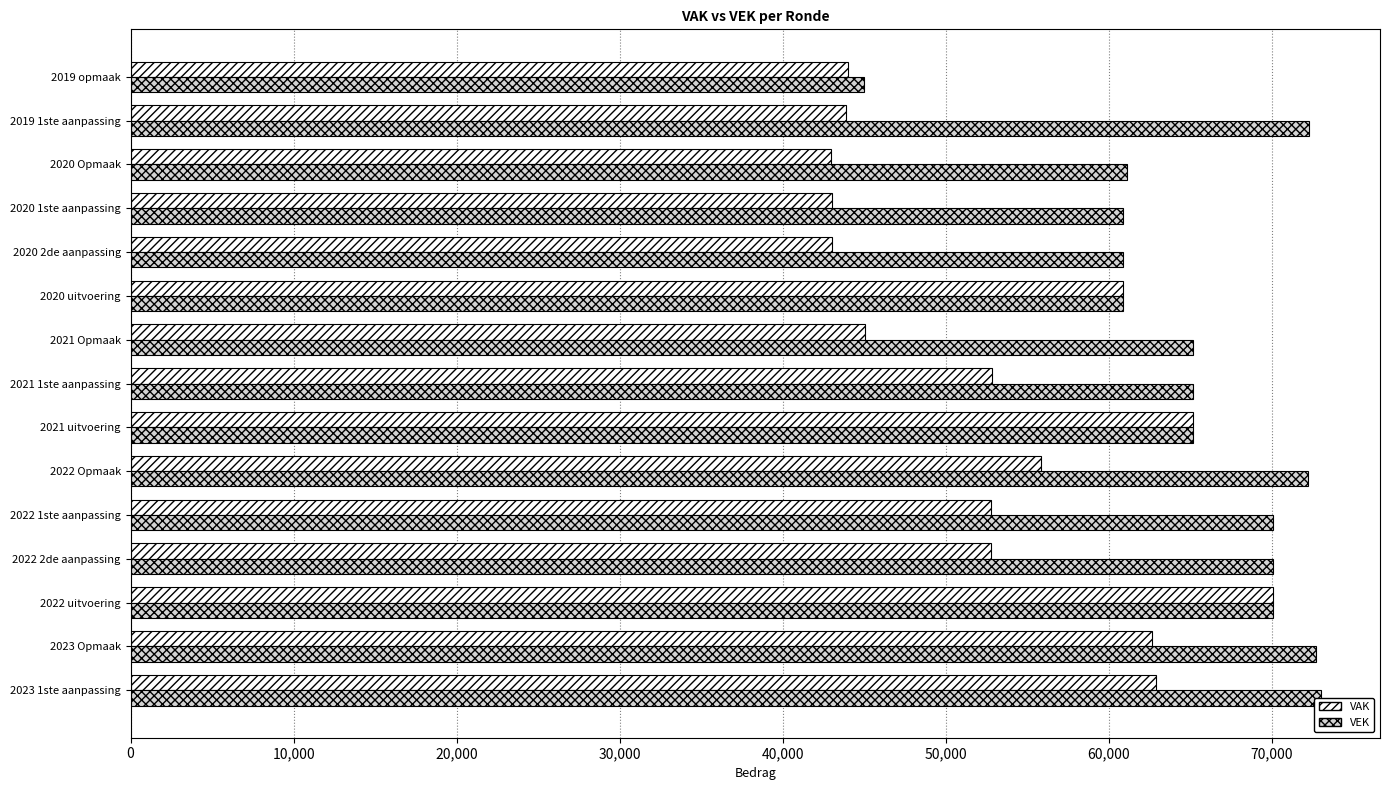

What is the sum of all VEK values?

984558